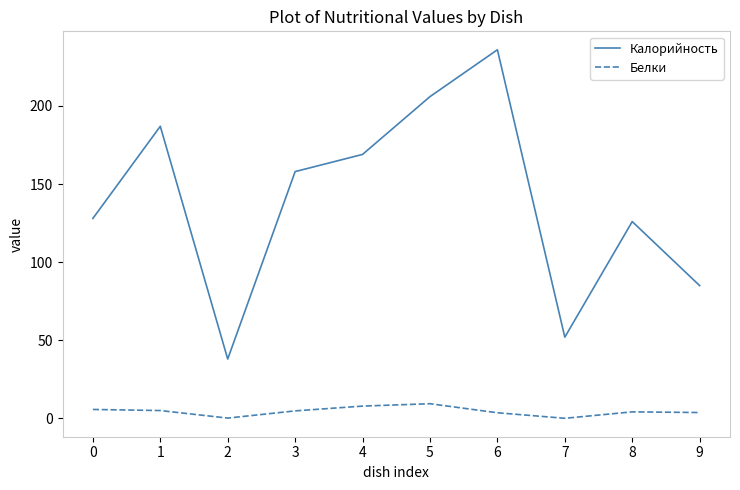

Is the value of Калорийность at 8 greater than the value of Белки at 6?

Yes